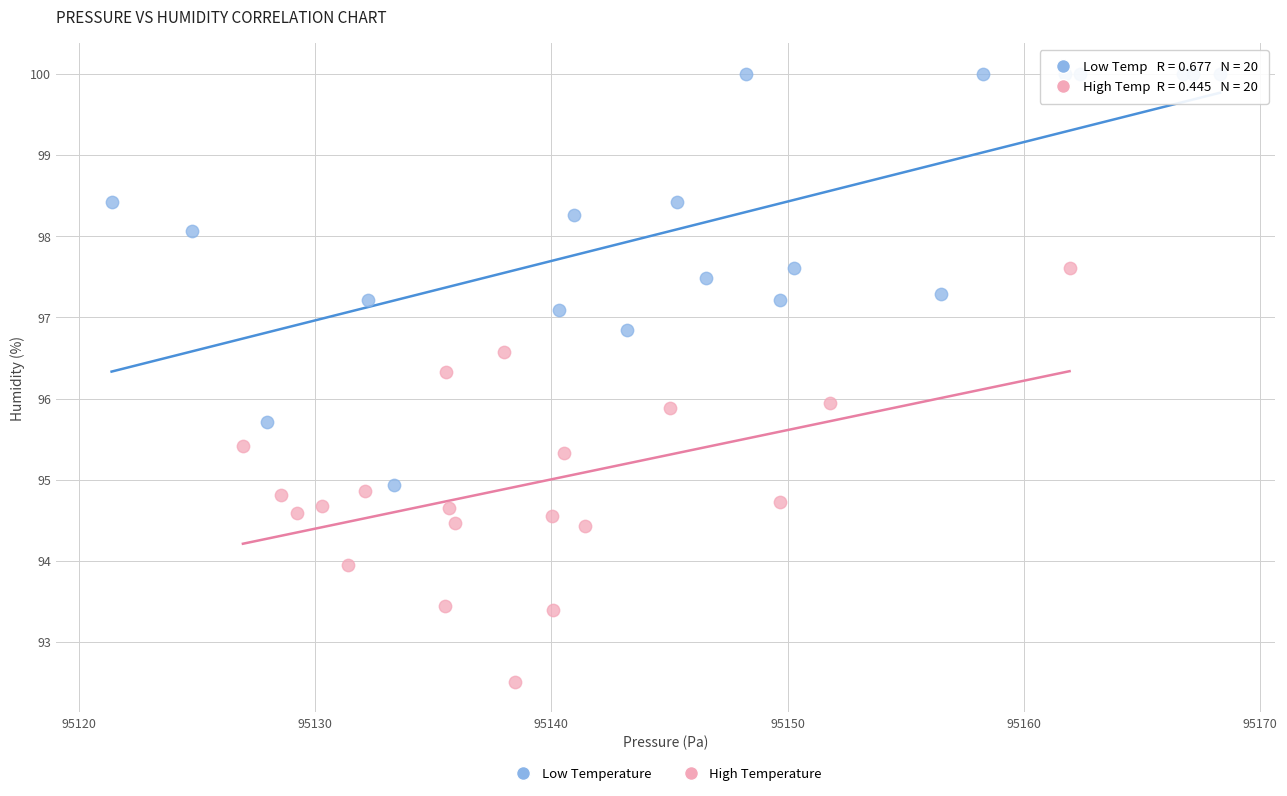

Which series reaches the minimum Y coordinate?

High Temperature